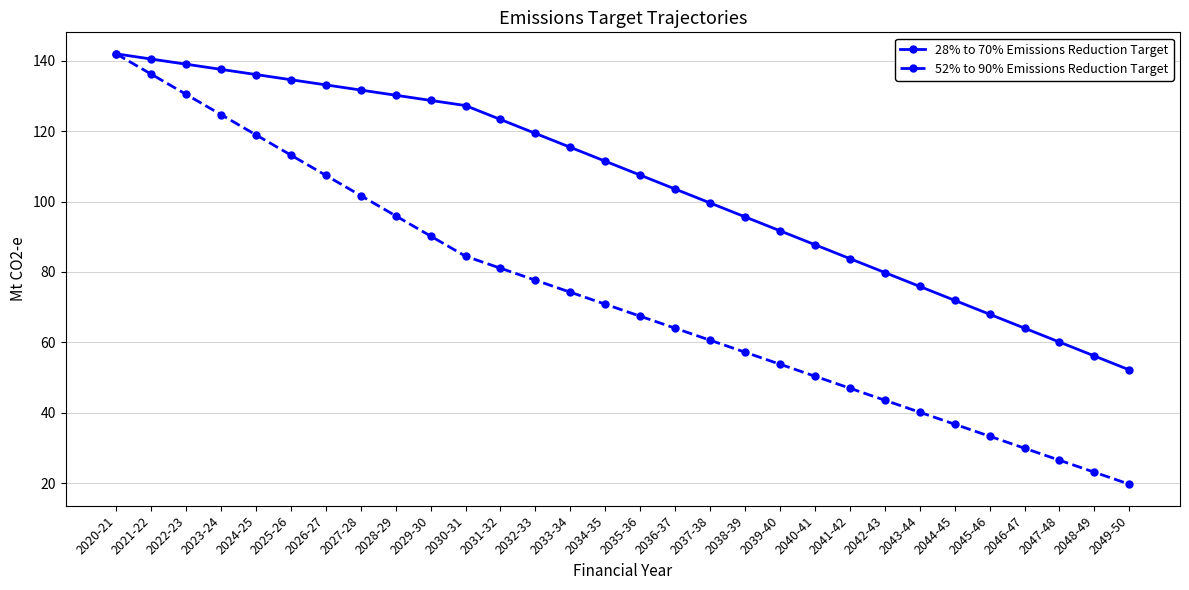

Rank the series at 2024-25 from lowest to highest value.

52% to 90% Emissions Reduction Target, 28% to 70% Emissions Reduction Target